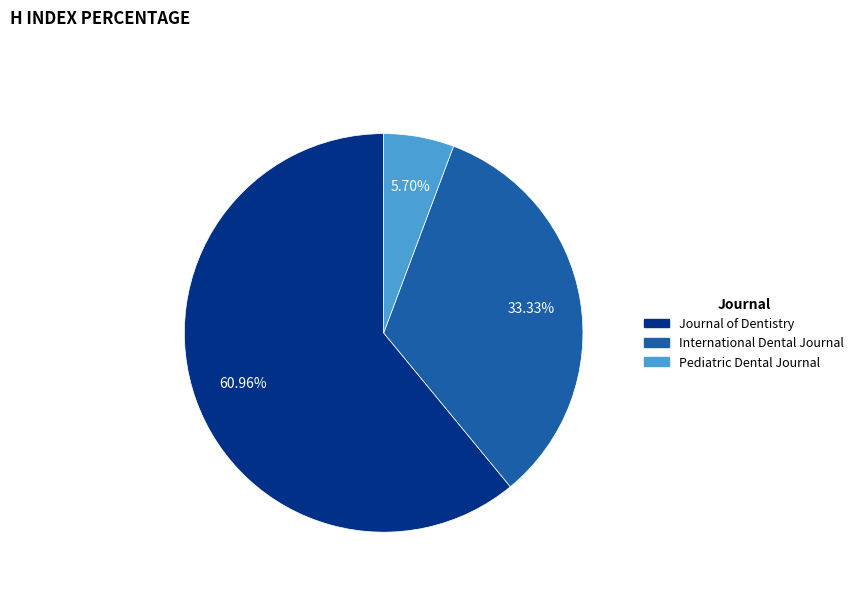

To the nearest percent, what is the difference between the largest and smallest slice percentages?

55%